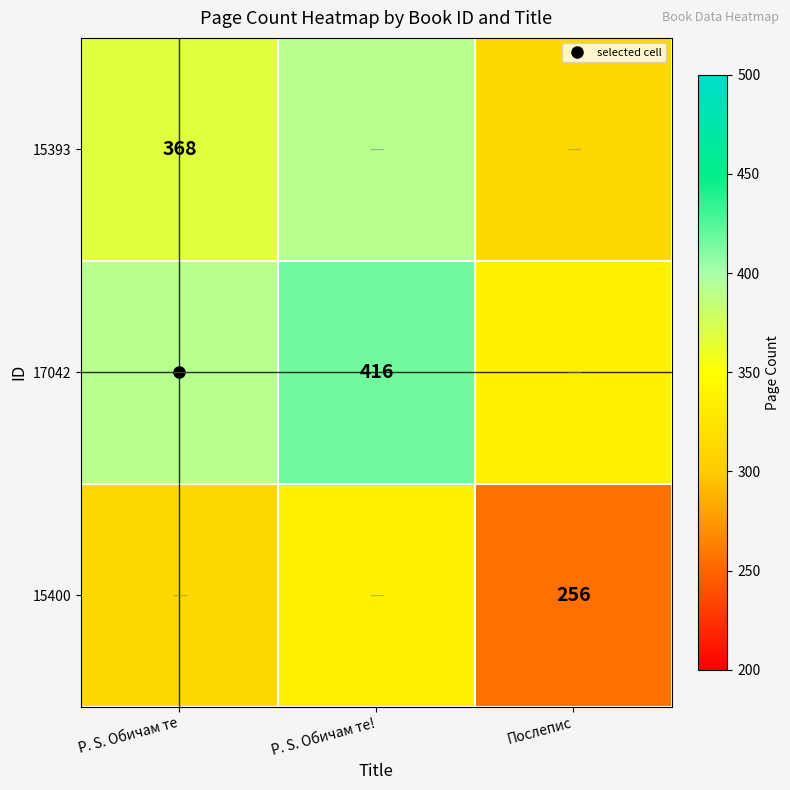

Which has a higher value, Послепис or P. S. Обичам те?

P. S. Обичам те